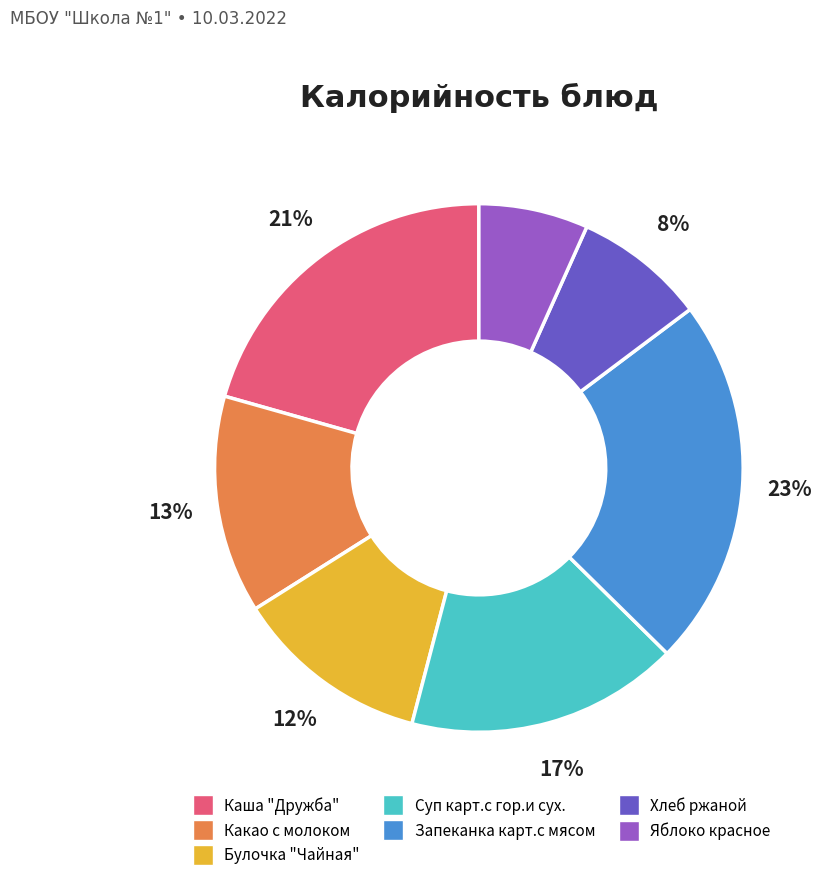

What is the largest slice in the pie chart?

Запеканка карт.с мясом